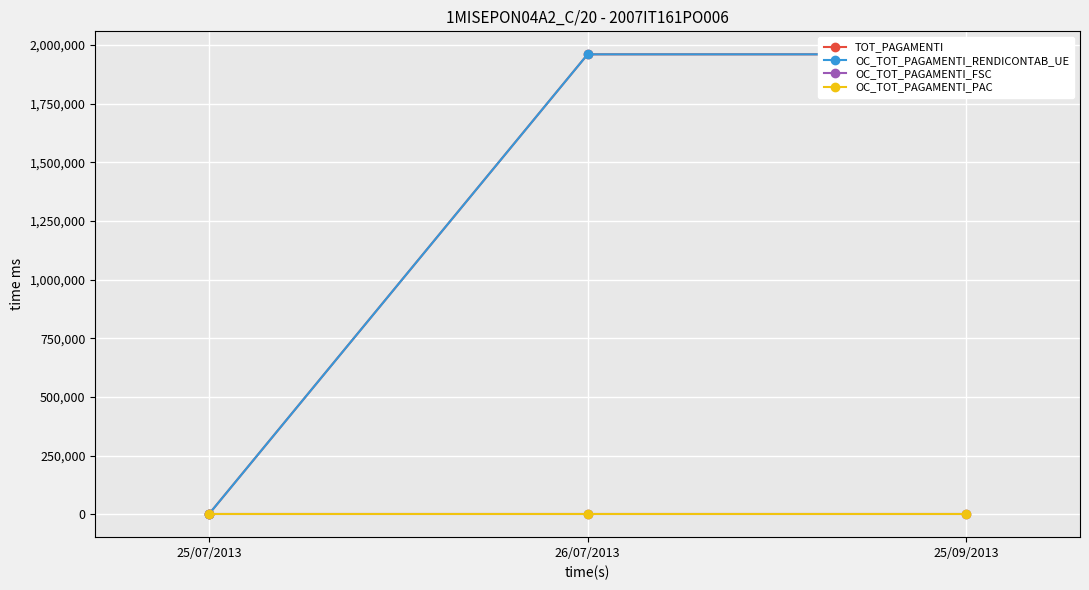

Which series has the largest total across all categories?

TOT_PAGAMENTI